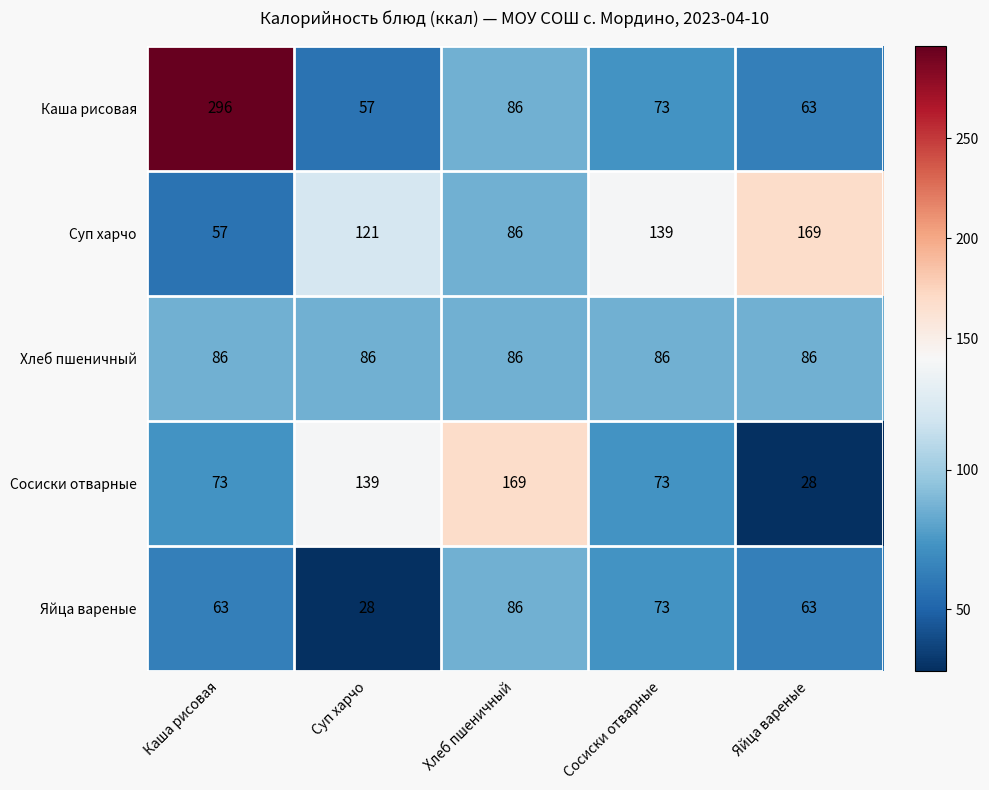

Which label corresponds to the largest value in the chart?

Каша рисовая